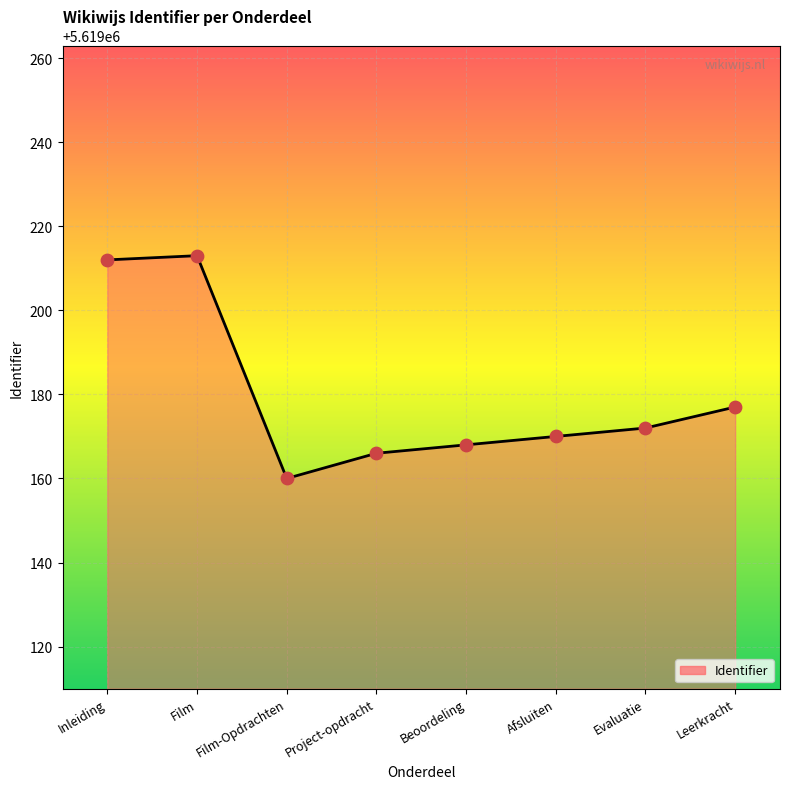

What is the change in value from Film to Afsluiten?

-43